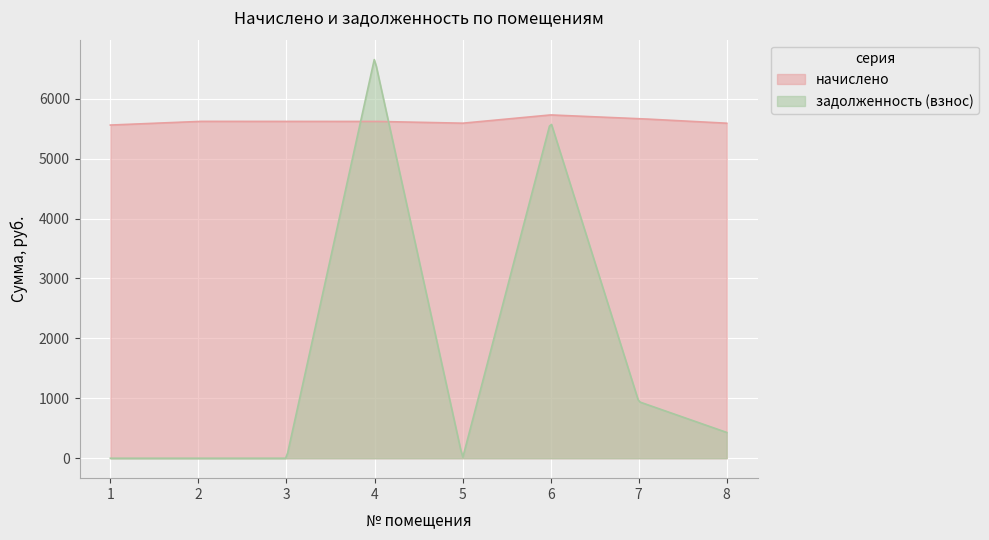

What is the sum of the задолженность (взнос) values at 1 and 7?

944.6